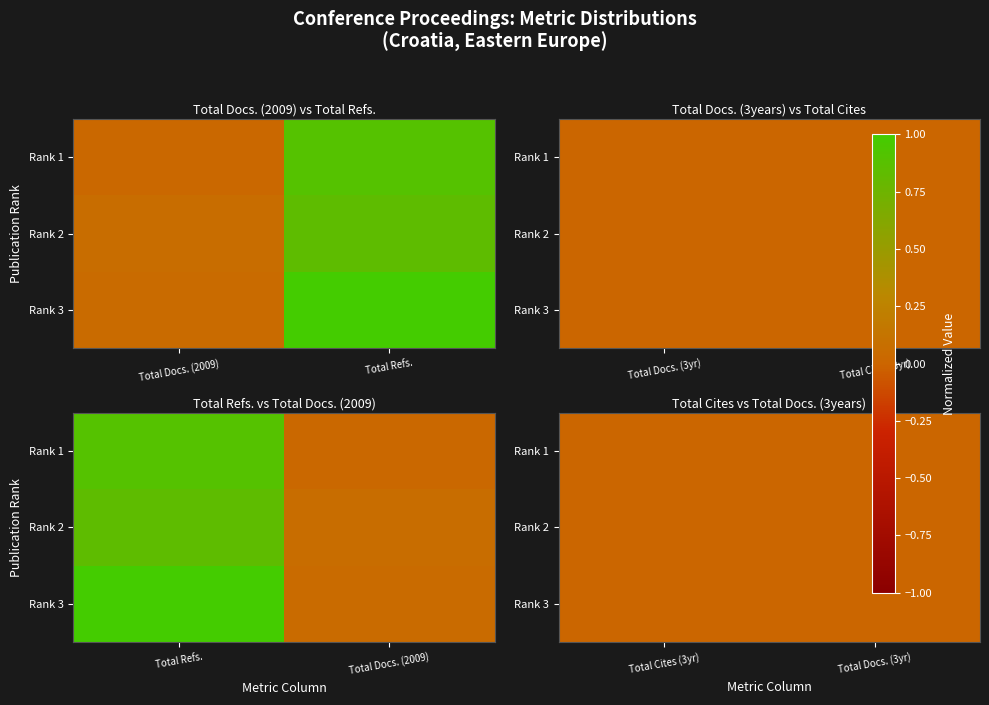

Is it true that Rank 2 equals 0.0 at Total Cites (3yr)?

False